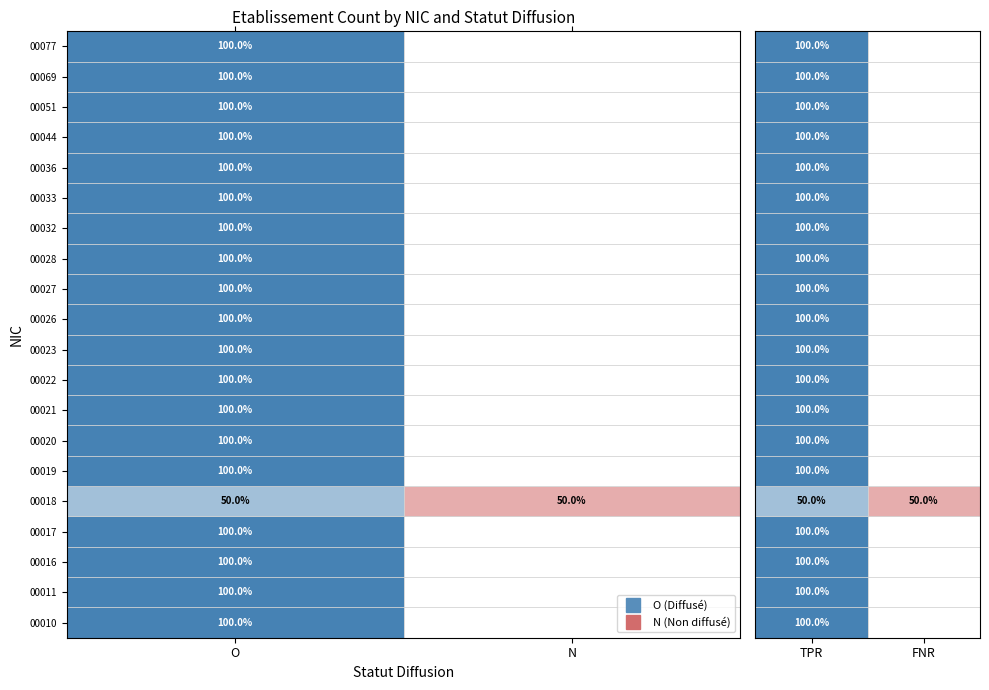

Between N and O, which is larger?

O